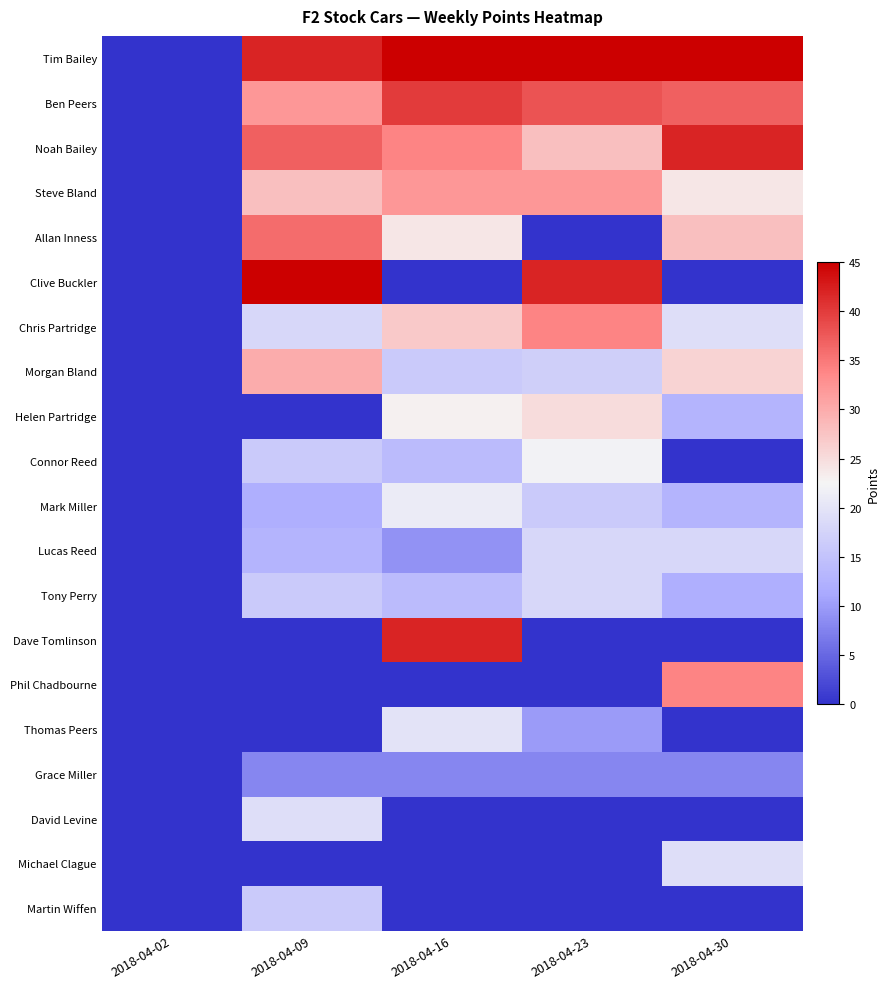

The Thomas Peers series shows 12 at 2018-04-16. True or false?

False